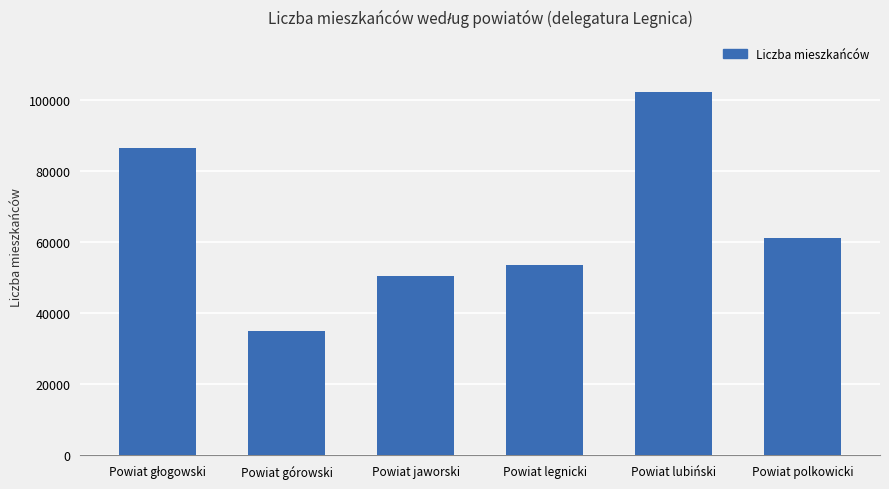

At which category does the chart reach its minimum across all series?

Powiat górowski